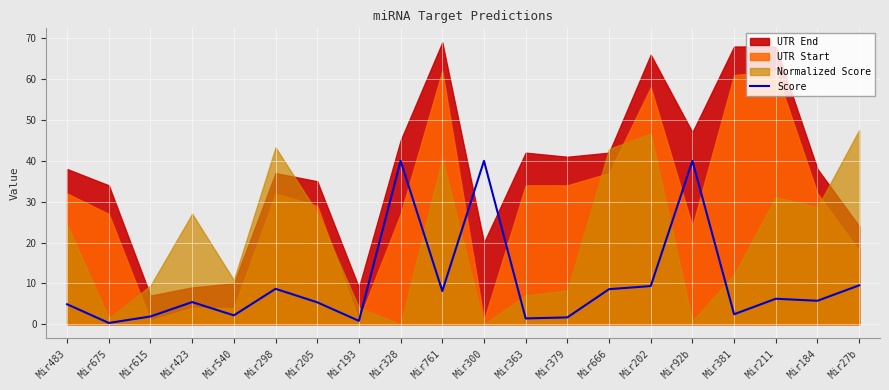

How many lines are shown in the chart?

1